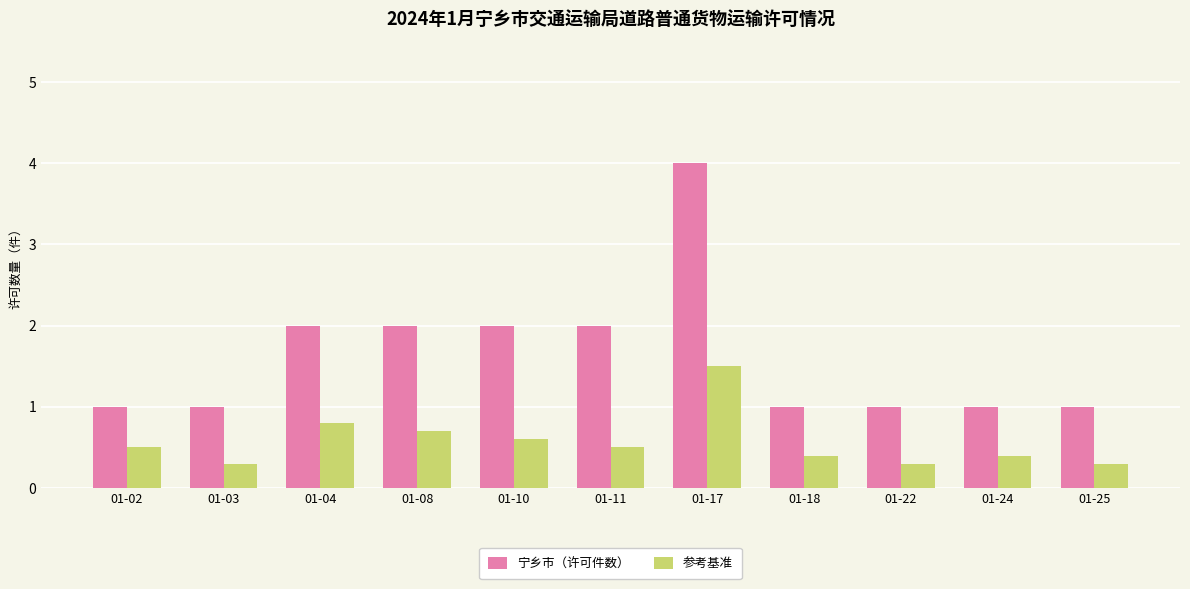

Reading left to right, extract all data points from this chart.

宁乡市（许可件数）: 01-02=1.0	01-03=1.0	01-04=2.0	01-08=2.0	01-10=2.0	01-11=2.0	01-17=4.0	01-18=1.0	01-22=1.0	01-24=1.0	01-25=1.0
参考基准: 01-02=0.5	01-03=0.3	01-04=0.8	01-08=0.7	01-10=0.6	01-11=0.5	01-17=1.5	01-18=0.4	01-22=0.3	01-24=0.4	01-25=0.3